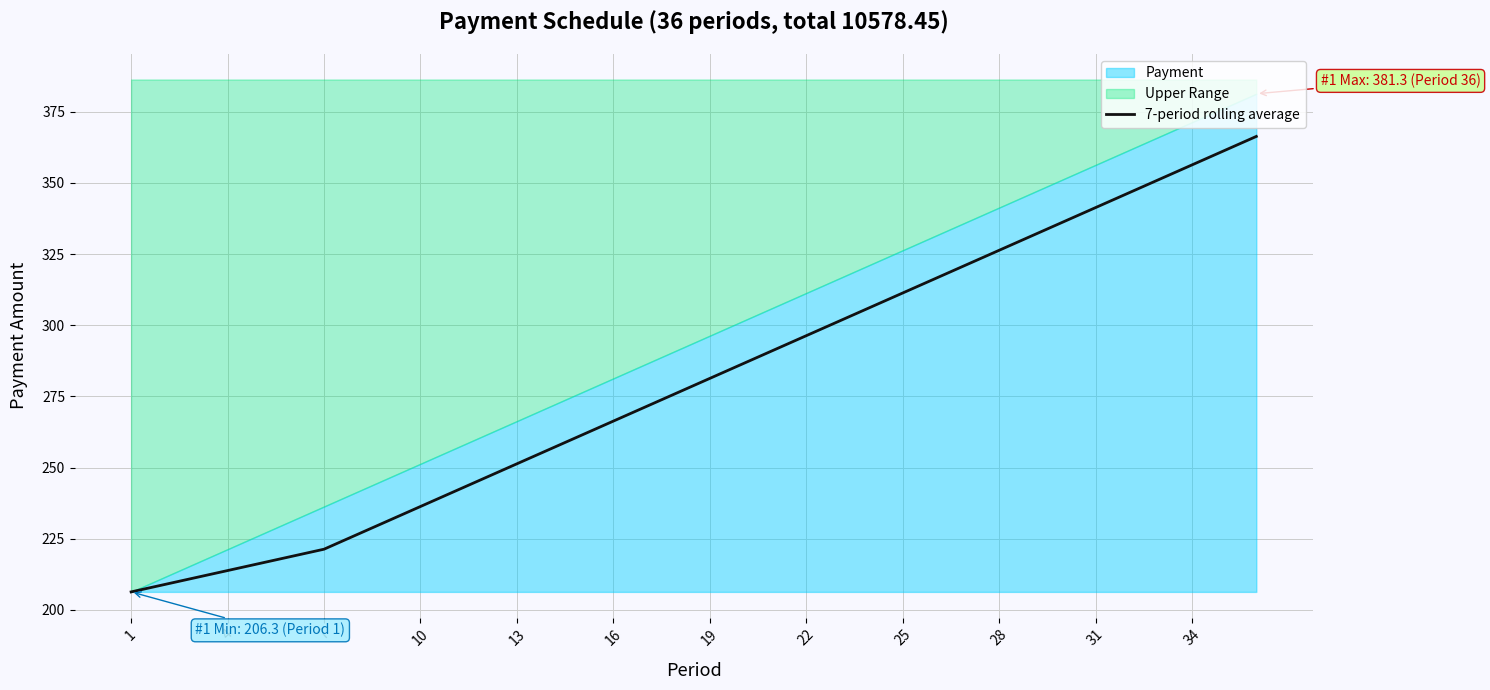

Is it true that 7-period rolling average equals 380.8 at 4?

False